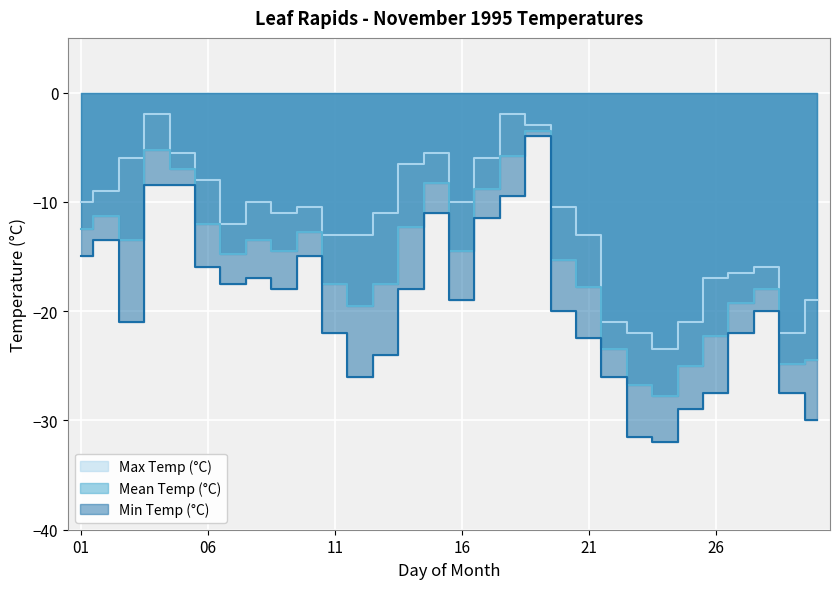

The value of Mean Temp (°C) at 26 is -22.3. True or false?

True